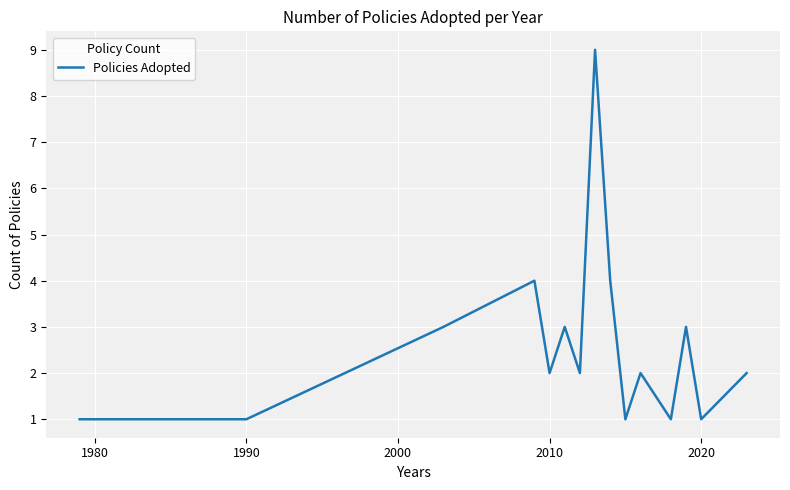

What is the greatest value displayed?

9